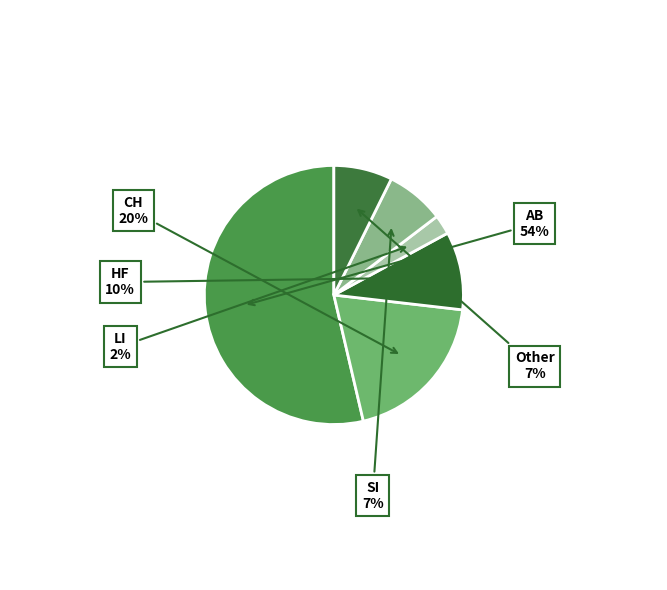

How many segments does this pie chart have?

6